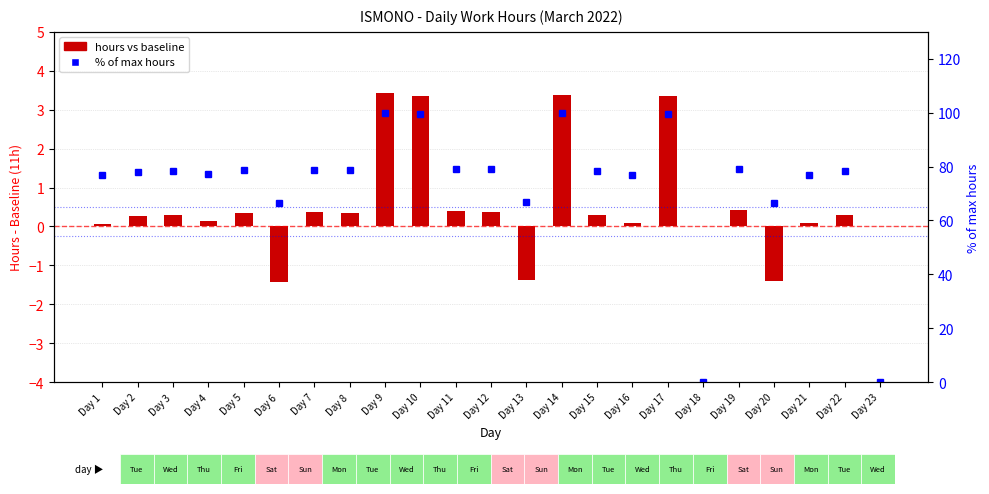

What is the difference between the second highest and second lowest values in the hours vs baseline series?

4.8